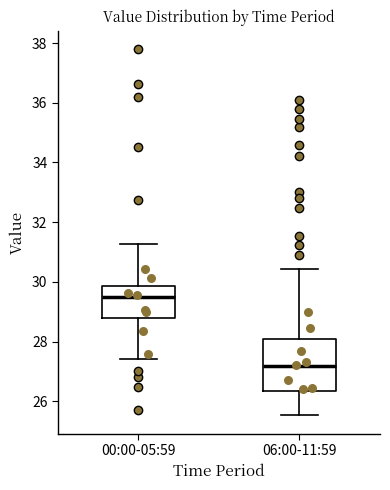

Which box's median line is the highest?

00:00-05:59